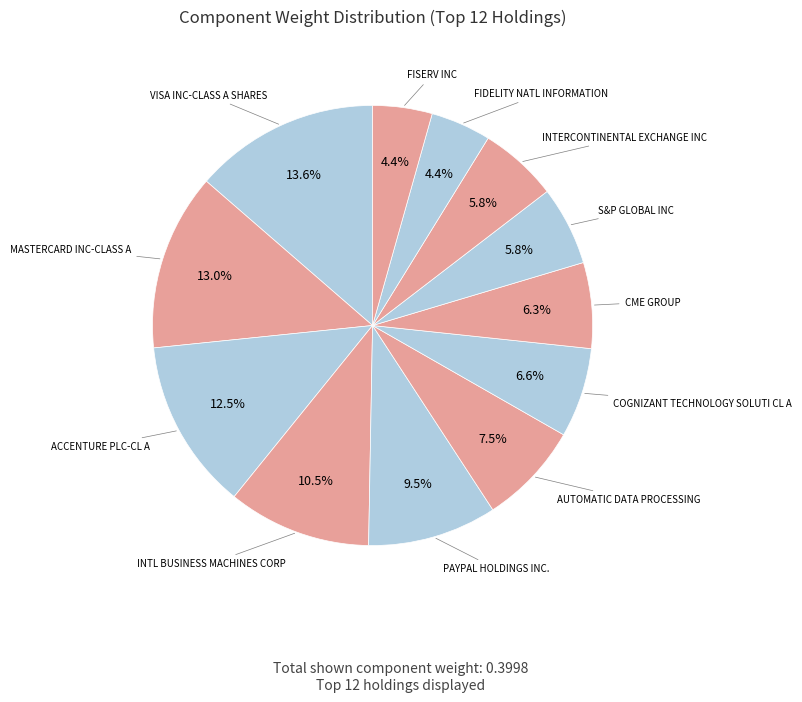

How many slices are in this pie chart?

12